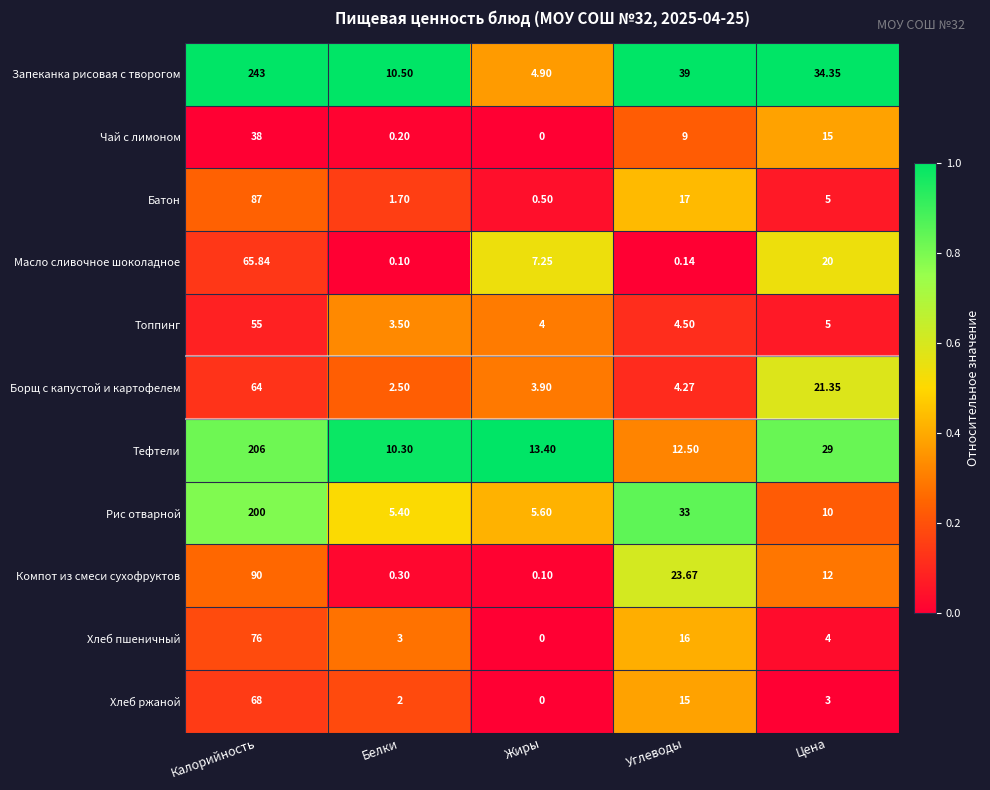

What is the maximum value shown in the chart?

243.0